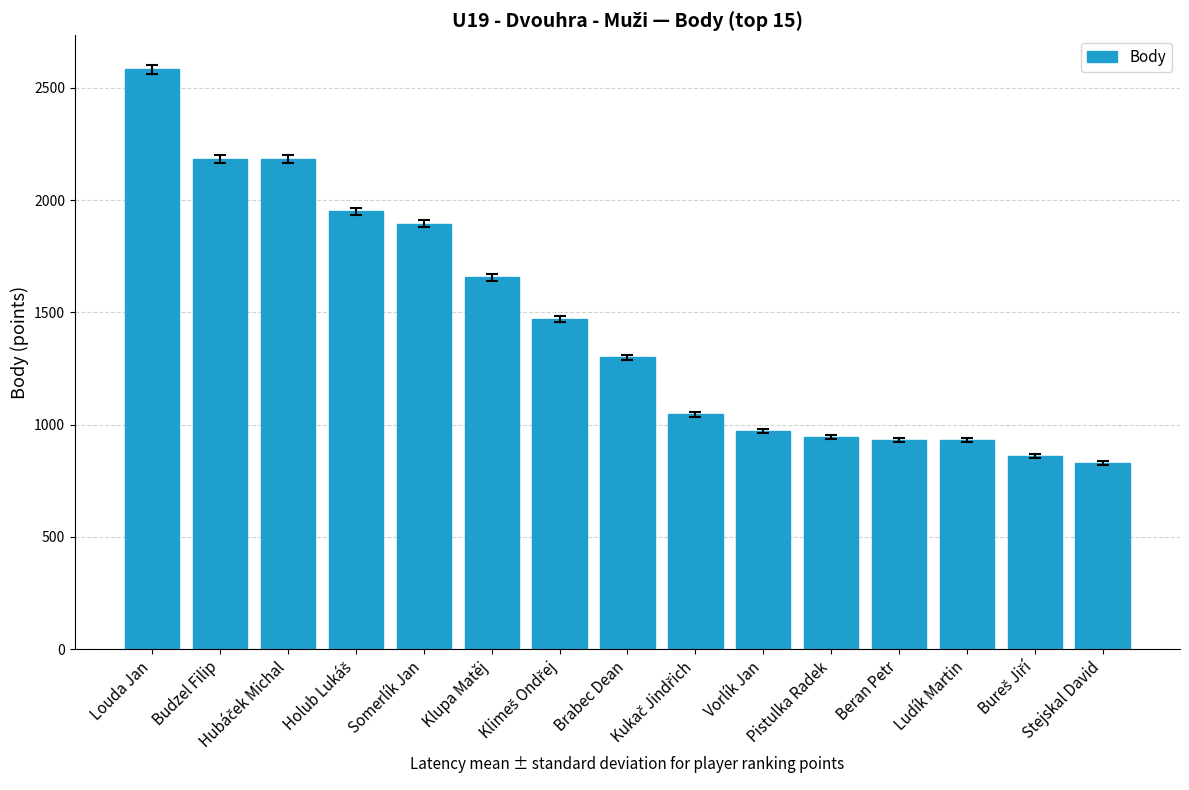

Between Ludík Martin and Brabec Dean, which is larger?

Brabec Dean